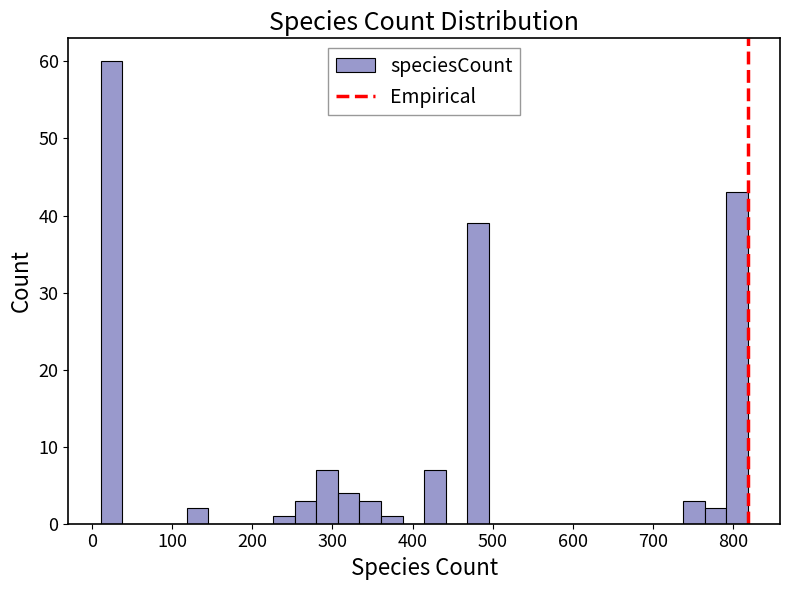

Around what value on the x-axis is the tallest bar? Give the approximate position of its centre, as read against the axis.

20